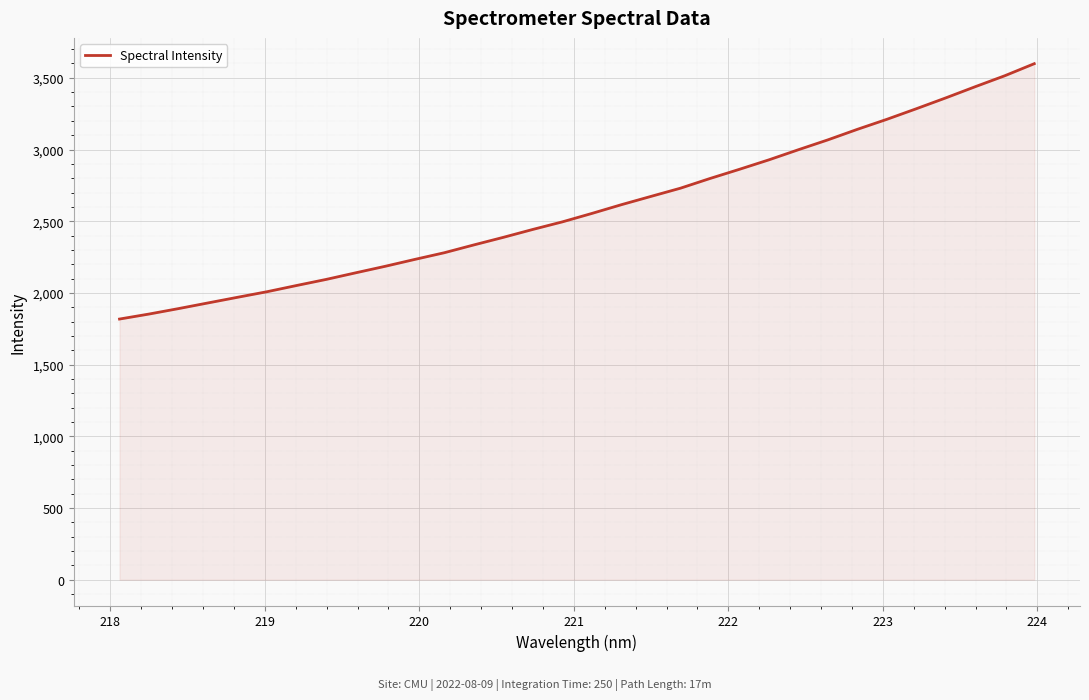

What is the maximum value shown in the chart?

3598.5